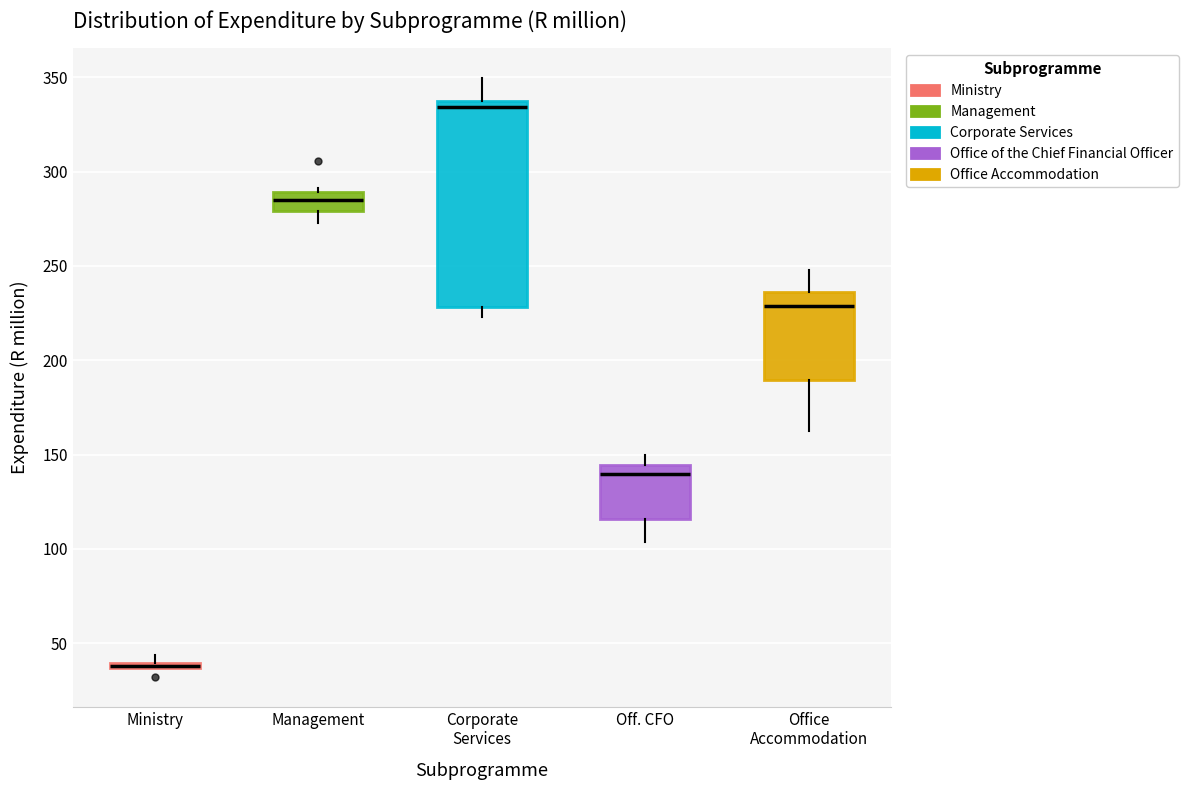

Comparing the boxes themselves (not the whiskers), which one is the tallest?

Corporate Services